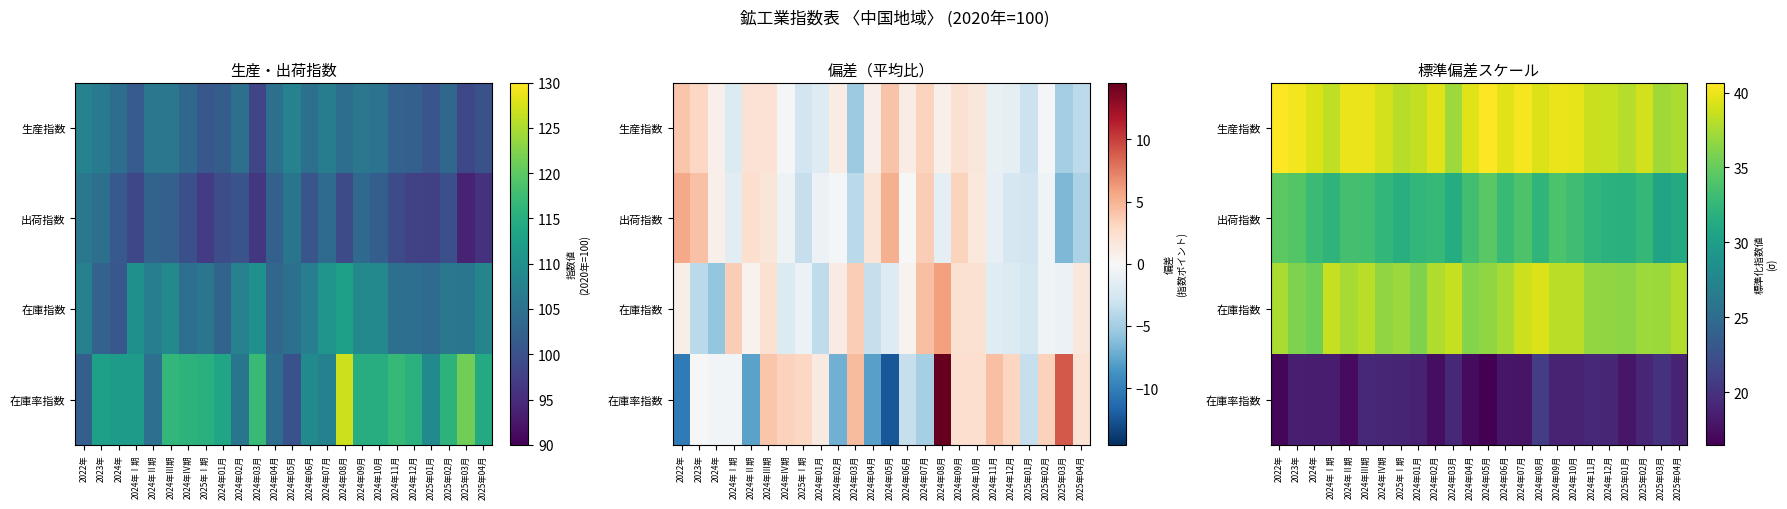

Is it true that 生産指数 equals 38.6 at 2024年12月?

True